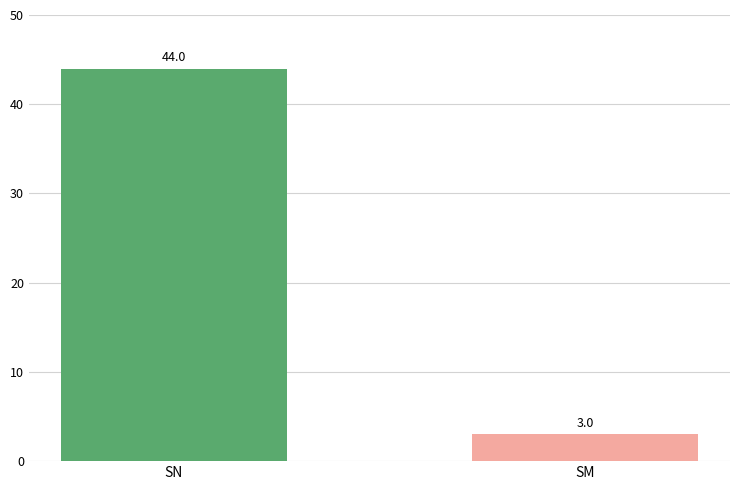

Rank the categories by value from lowest to highest.

SM, SN